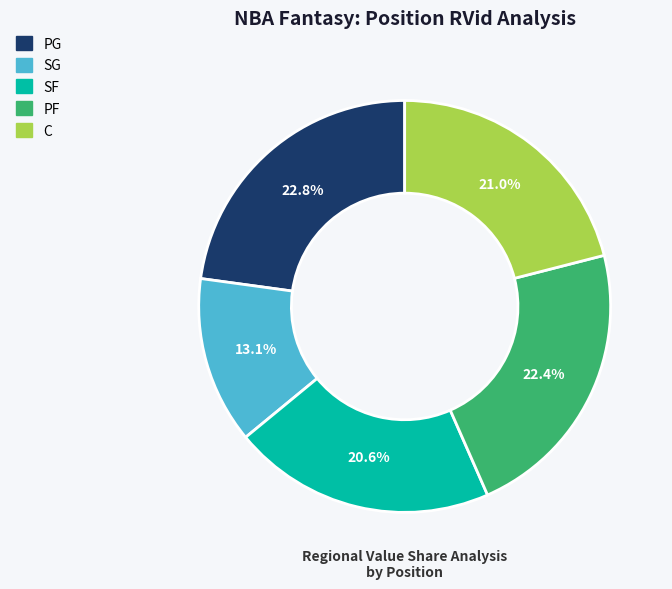

What percentage do PF and SF together represent?

43.0%